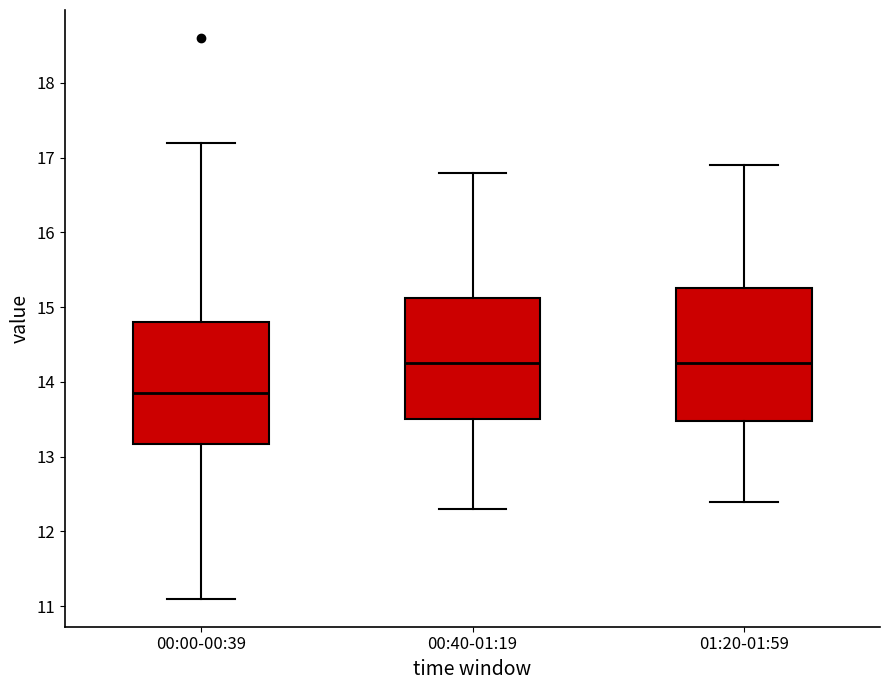

Reading left to right, transcribe this box plot: for each box, give where its median line is, the range the box spans, and where its two whiskers end, as read against the y-axis. The values are not printed on the chart, so give them approximately, as read against the axis.

00:00-00:39: median 13.9, box 13.2 to 14.8, whiskers 11.1 to 17.2
00:40-01:19: median 14.3, box 13.5 to 15.1, whiskers 12.3 to 16.8
01:20-01:59: median 14.3, box 13.5 to 15.3, whiskers 12.4 to 16.9